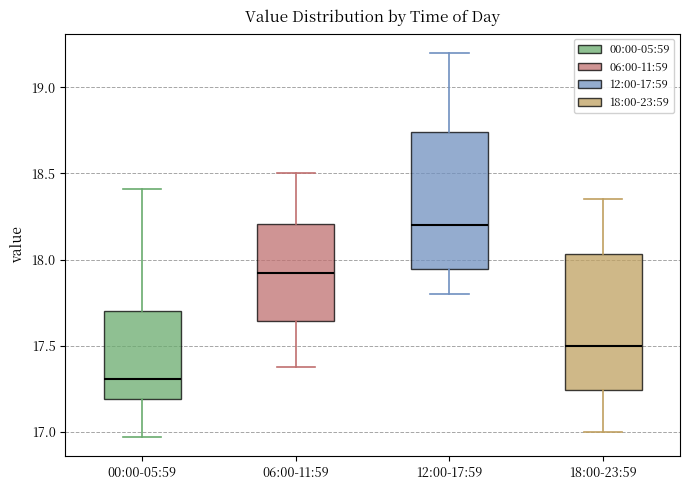

Which box's median line is the highest?

12:00-17:59